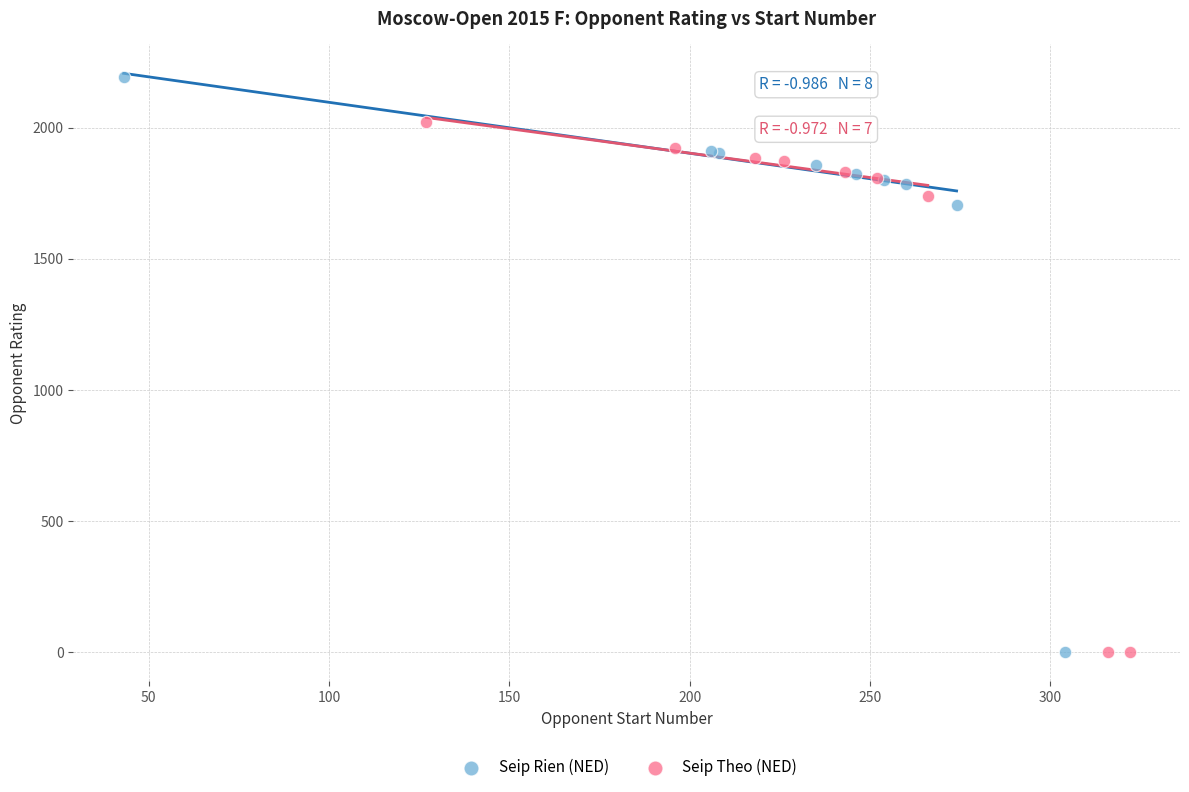

Which series contains the highest Y value?

Seip Rien (NED)